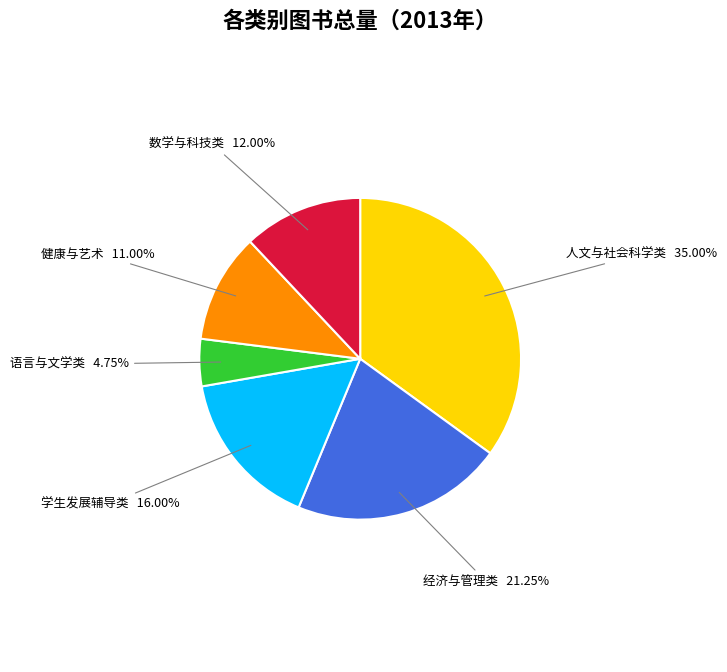

To the nearest percent, what is the average slice percentage?

17%